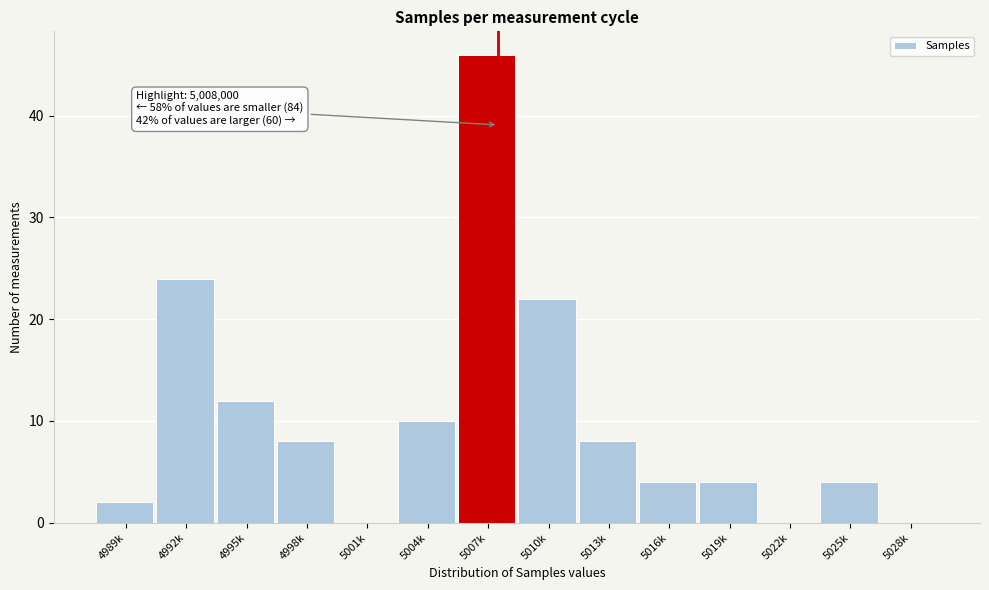

Reading left to right, extract all data points from this chart.

4989k=2	4992k=24	4995k=12	4998k=8	5001k=0	5004k=10	5007k=46	5010k=22	5013k=8	5016k=4	5019k=4	5022k=0	5025k=4	5028k=0